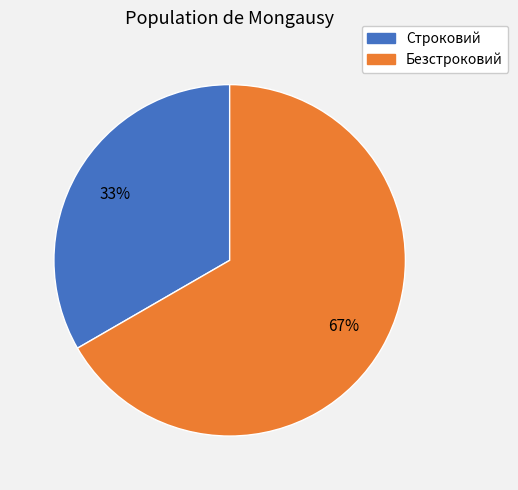

To the nearest percent, what portion does Безстроковий represent?

67%